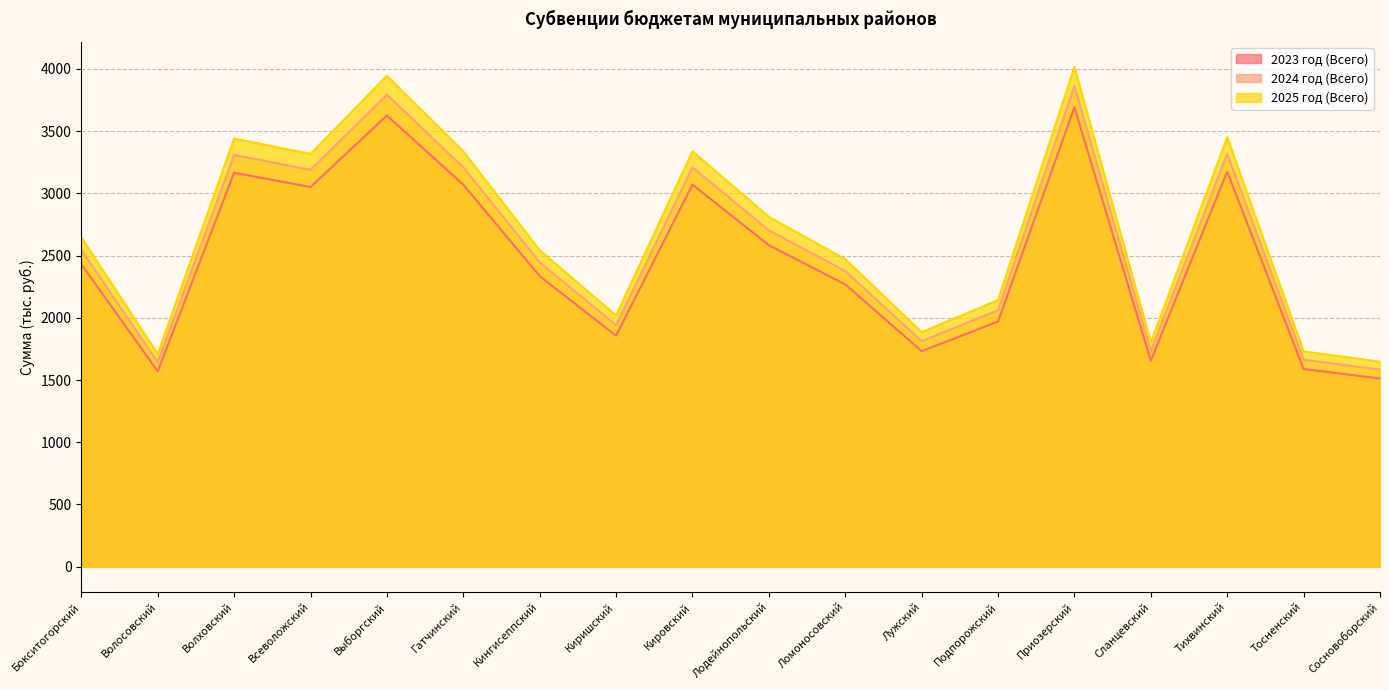

Rank the series at Кингисеппский from highest to lowest value.

2025 год (Всего), 2024 год (Всего), 2023 год (Всего)